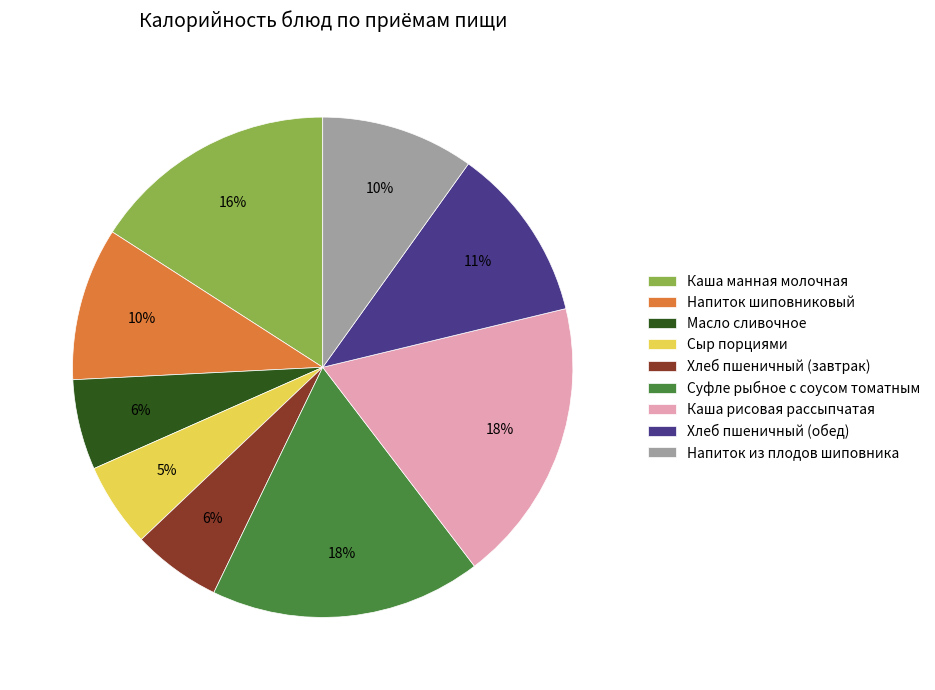

Do Хлеб пшеничный (обед) and Хлеб пшеничный (завтрак) together represent more than half of the pie?

No